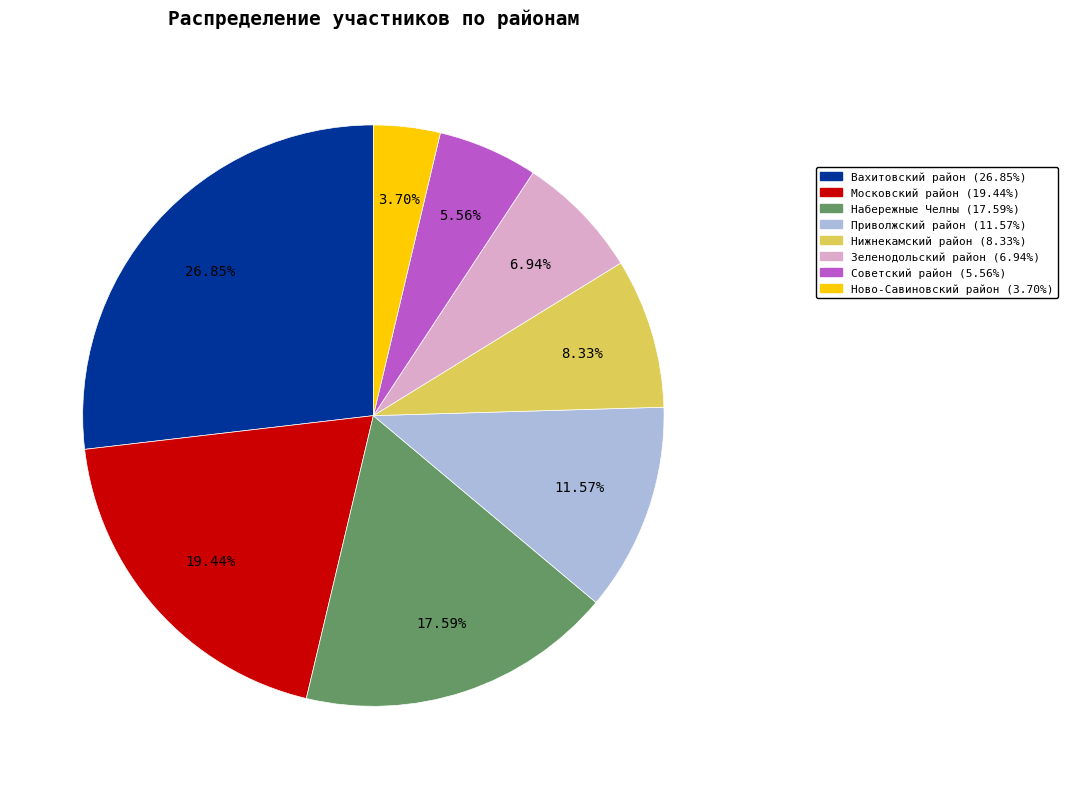

Is it true that Вахитовский район is 27% of the pie?

True